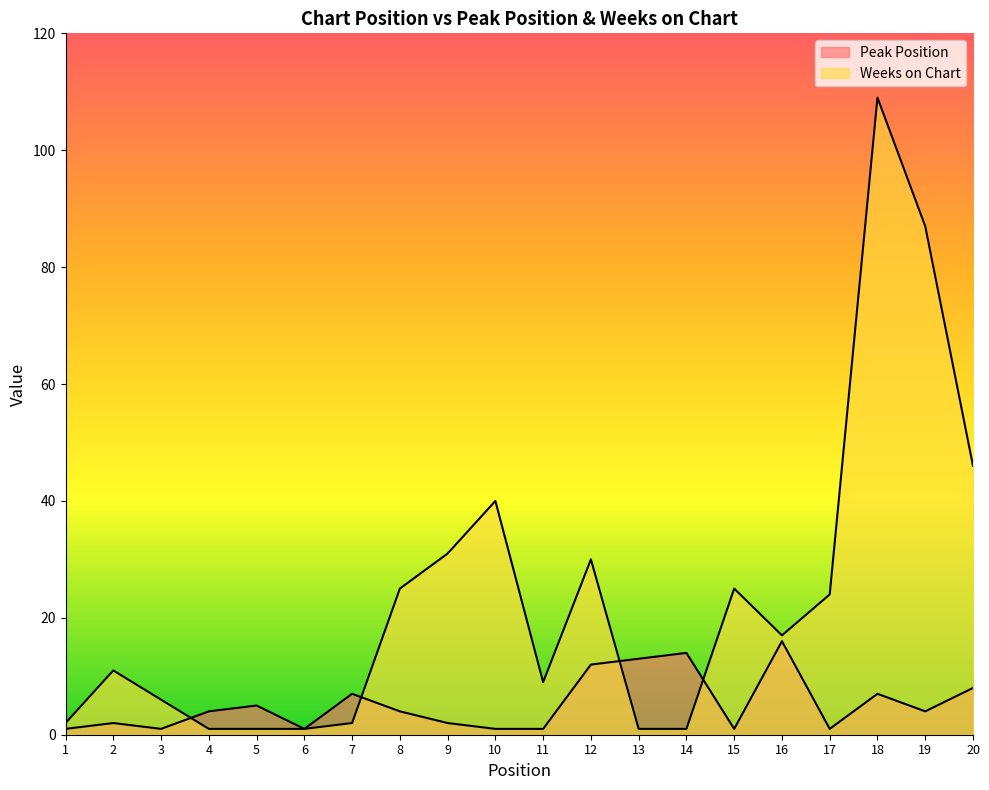

What is the value of the Weeks on Chart point at the 6th from the left?

1